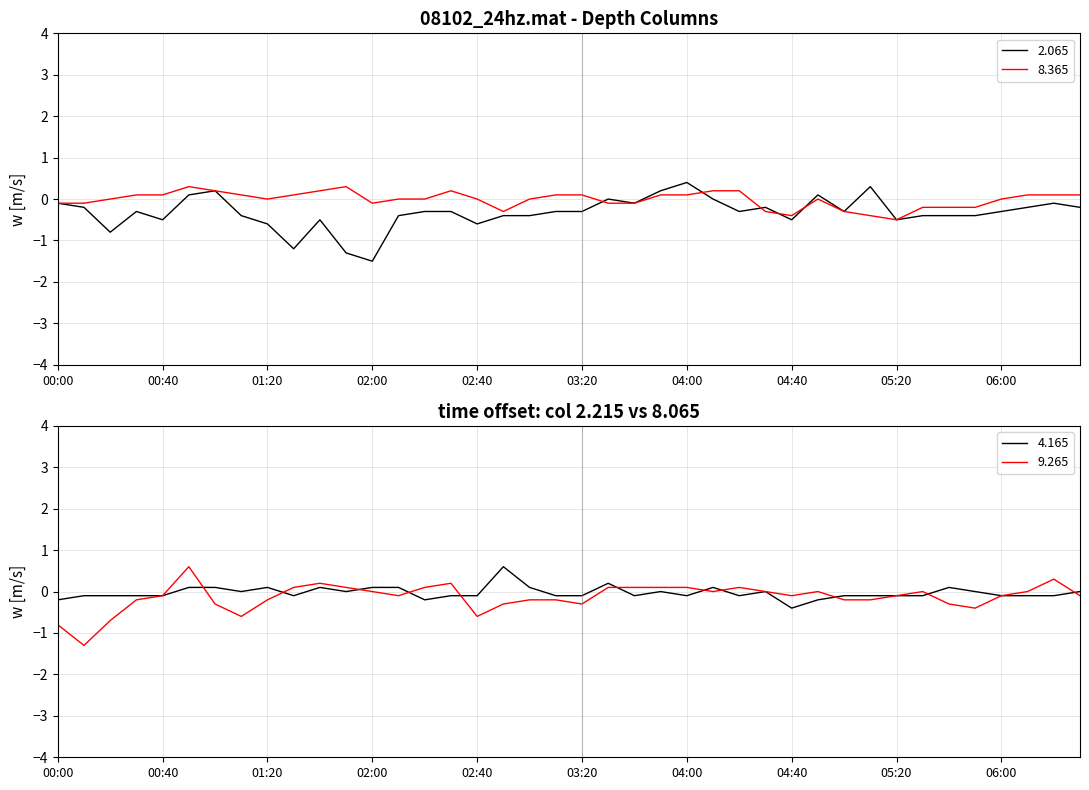

At 03:10, list the series in order from smallest to largest.

2.065, 9.265, 4.165, 8.365